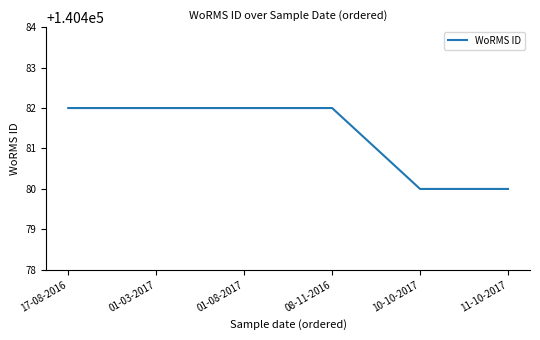

The value at 11-10-2017 is 140480. True or false?

True